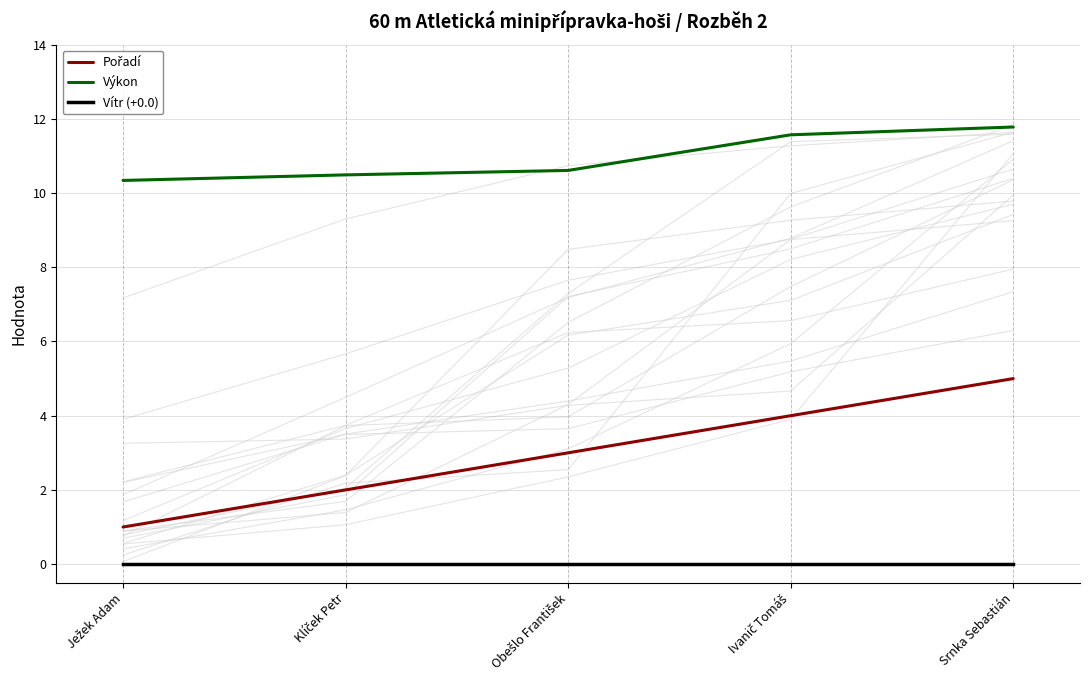

Reading left to right, list all the values displayed in this chart.

Pořadí: 1.0	2.0	3.0	4.0	5.0
Výkon: 10.3	10.5	10.6	11.6	11.8
Vítr (+0.0): 0.0	0.0	0.0	0.0	0.0